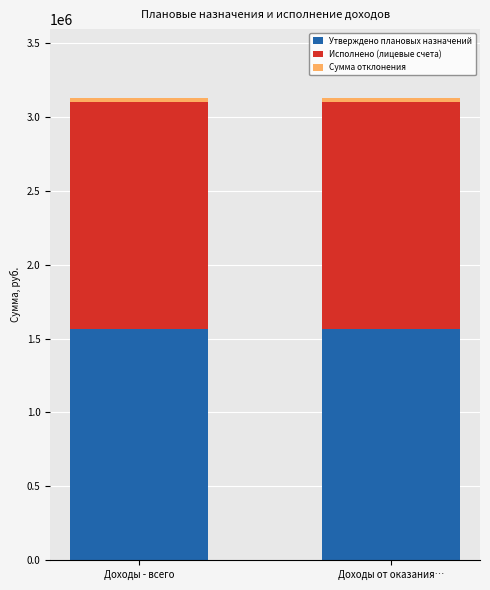

What is the lowest value of the Утверждено плановых назначений series?

1563000.0